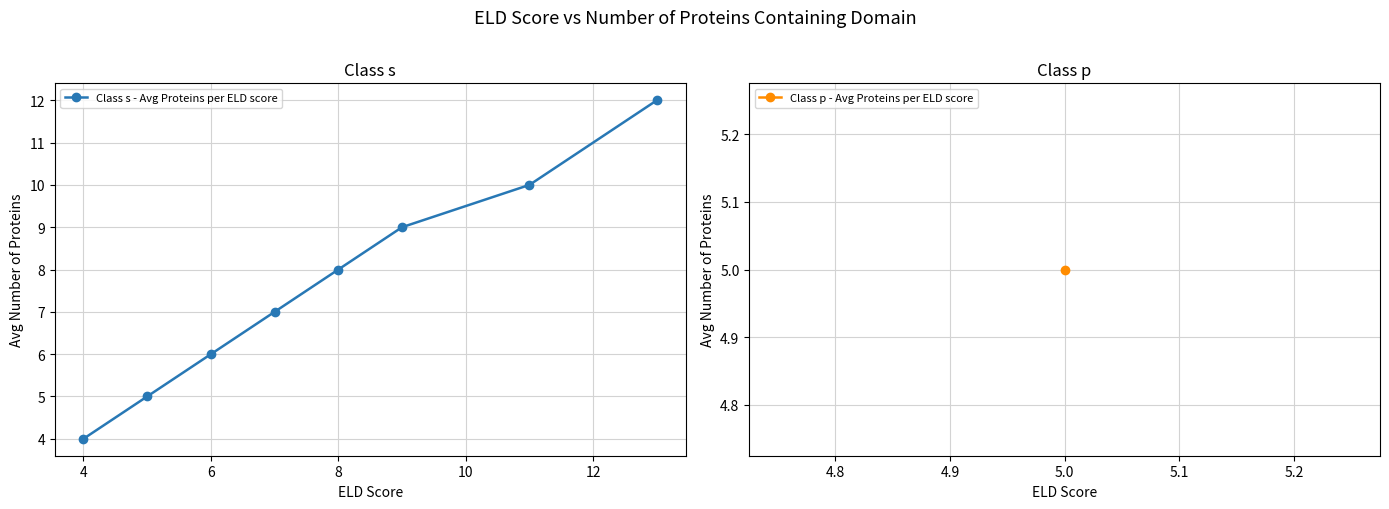

True or false: there are more than 0 points higher than both neighbors.

False